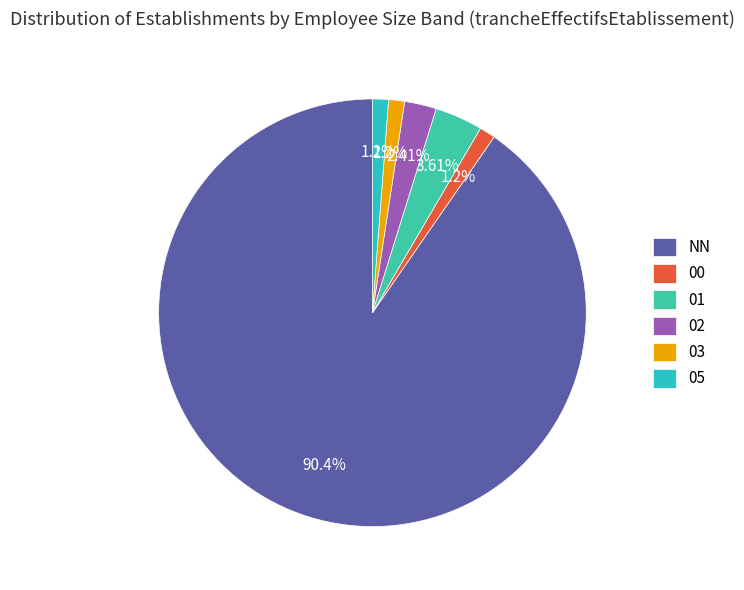

True or false: 03 accounts for 11% of the total.

False